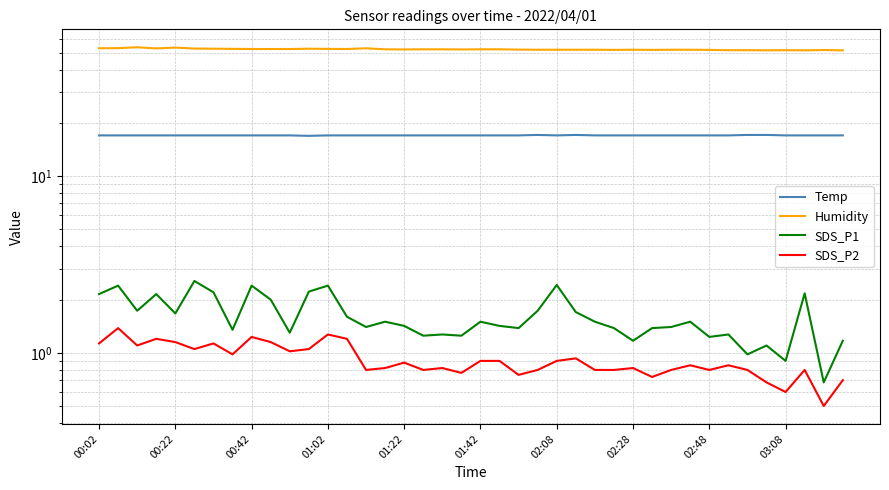

True or false: SDS_P2 and Humidity intersect in this chart.

False